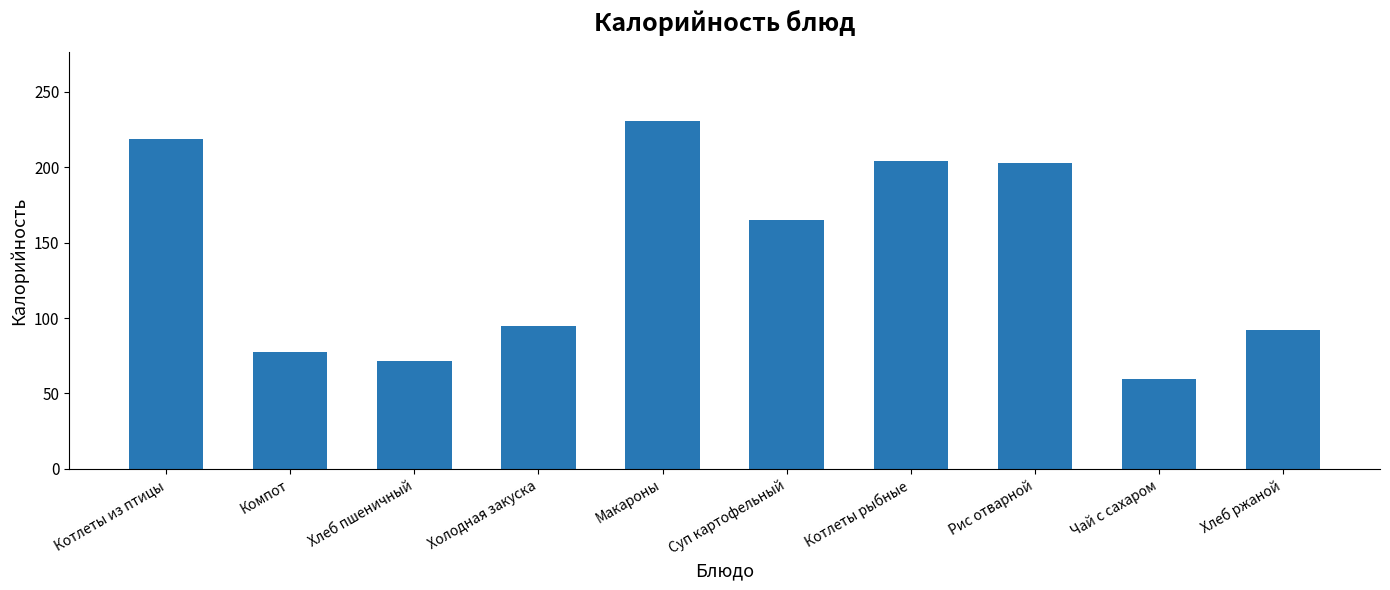

What is the sum of all values?

1416.0